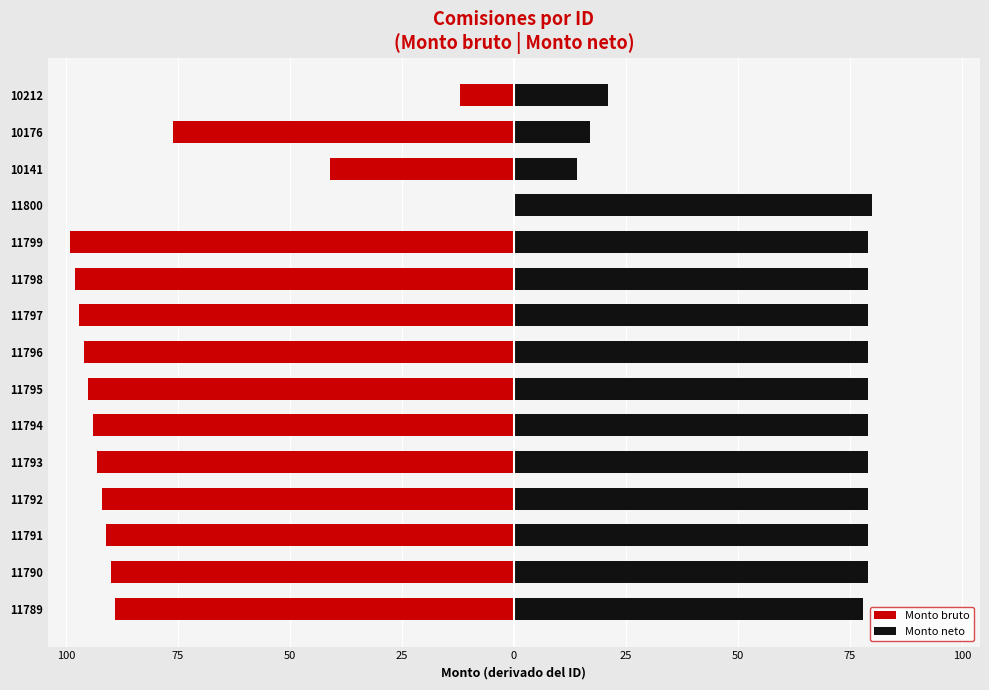

The value of Monto neto at 11790 is 51. True or false?

False